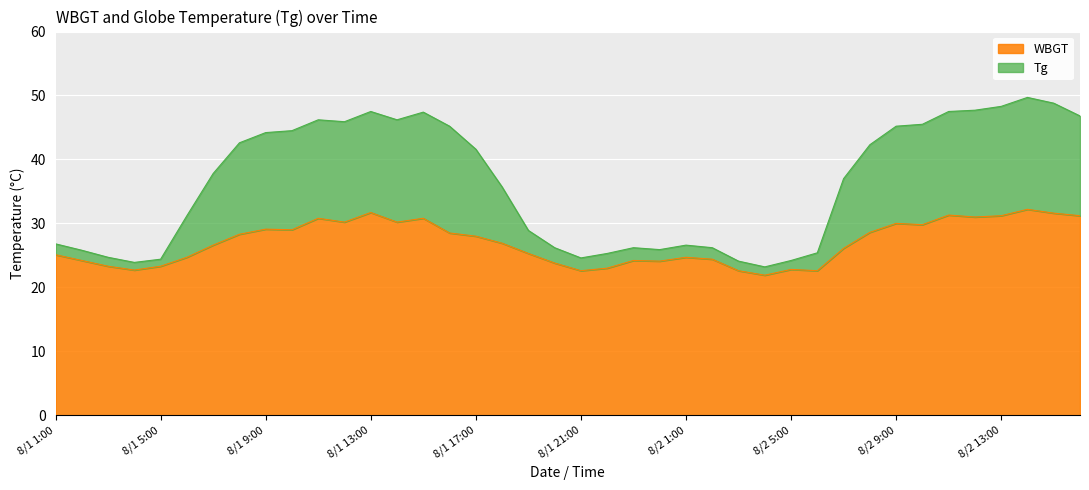

Reading right to left, extract all data points from this chart.

Tg: 8/2 16:00=46.8	8/2 15:00=48.8	8/2 14:00=49.7	8/2 13:00=48.3	8/2 12:00=47.7	8/2 11:00=47.5	8/2 10:00=45.5	8/2 9:00=45.2	8/2 8:00=42.3	8/2 7:00=37.0	8/2 6:00=25.4	8/2 5:00=24.2	8/2 4:00=23.2	8/2 3:00=24.1	8/2 2:00=26.2	8/2 1:00=26.6	8/1 24:00=25.9	8/1 23:00=26.2	8/1 22:00=25.3	8/1 21:00=24.6	8/1 20:00=26.2	8/1 19:00=28.9	8/1 18:00=35.7	8/1 17:00=41.6	8/1 16:00=45.2	8/1 15:00=47.4	8/1 14:00=46.2	8/1 13:00=47.5	8/1 12:00=45.9	8/1 11:00=46.2	8/1 10:00=44.5	8/1 9:00=44.2	8/1 8:00=42.6	8/1 7:00=37.8	8/1 6:00=31.2	8/1 5:00=24.4	8/1 4:00=23.9	8/1 3:00=24.7	8/1 2:00=25.8	8/1 1:00=26.8
WBGT: 8/2 16:00=31.2	8/2 15:00=31.6	8/2 14:00=32.2	8/2 13:00=31.2	8/2 12:00=31.0	8/2 11:00=31.3	8/2 10:00=29.8	8/2 9:00=30.0	8/2 8:00=28.6	8/2 7:00=26.1	8/2 6:00=22.6	8/2 5:00=22.8	8/2 4:00=21.9	8/2 3:00=22.6	8/2 2:00=24.4	8/2 1:00=24.7	8/1 24:00=24.1	8/1 23:00=24.2	8/1 22:00=23.0	8/1 21:00=22.6	8/1 20:00=23.8	8/1 19:00=25.3	8/1 18:00=26.9	8/1 17:00=28.0	8/1 16:00=28.5	8/1 15:00=30.8	8/1 14:00=30.2	8/1 13:00=31.7	8/1 12:00=30.2	8/1 11:00=30.8	8/1 10:00=29.0	8/1 9:00=29.1	8/1 8:00=28.3	8/1 7:00=26.6	8/1 6:00=24.7	8/1 5:00=23.3	8/1 4:00=22.7	8/1 3:00=23.3	8/1 2:00=24.2	8/1 1:00=25.1